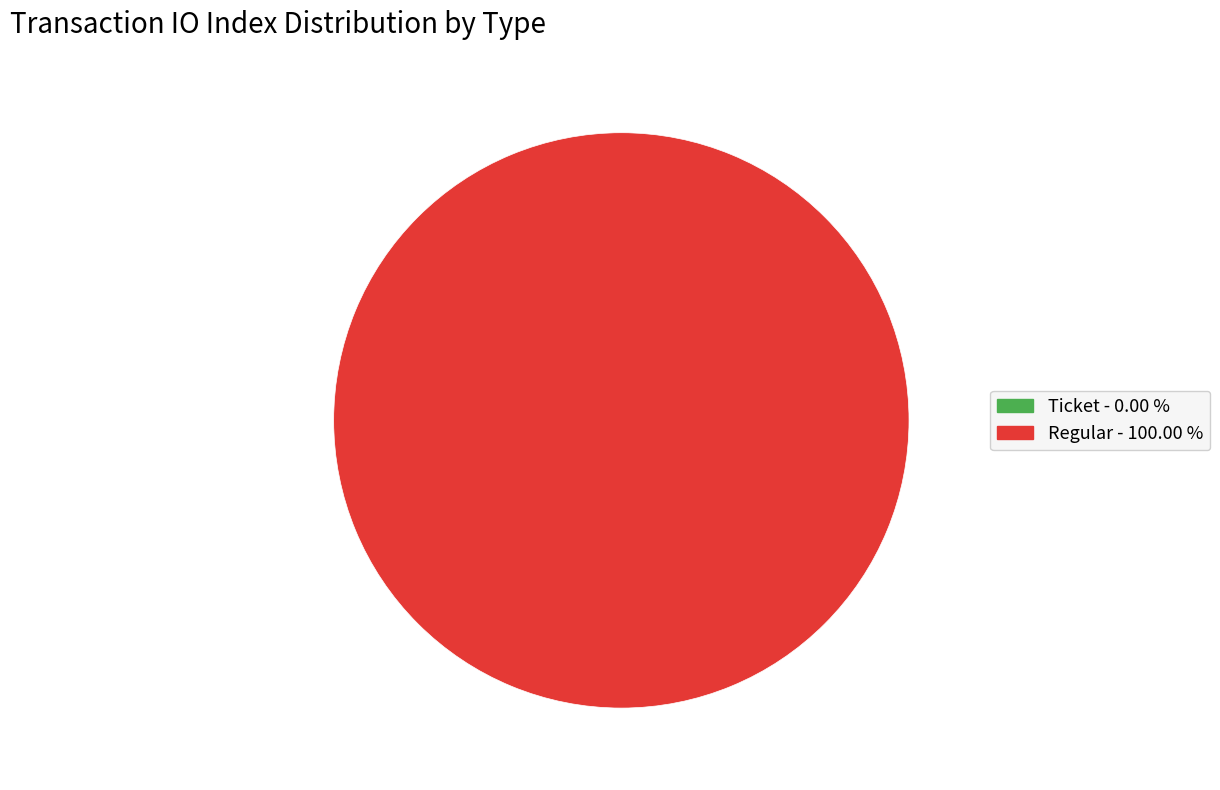

How many slices are in this pie chart?

2